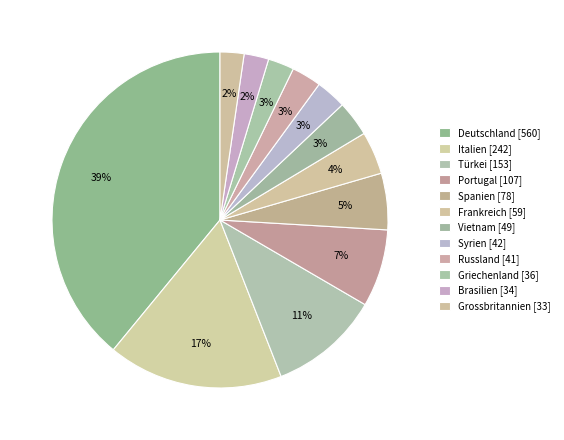

Which category has the biggest portion of the pie?

Deutschland [560]